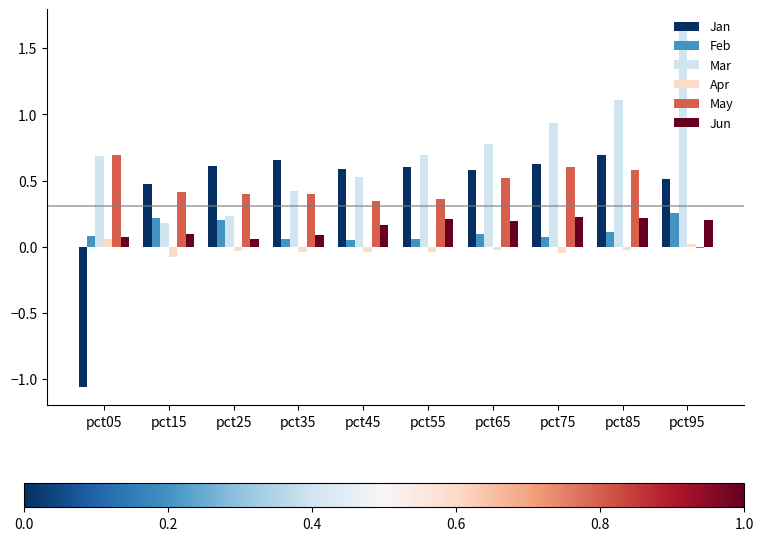

Which category has the highest value across all series?

pct95